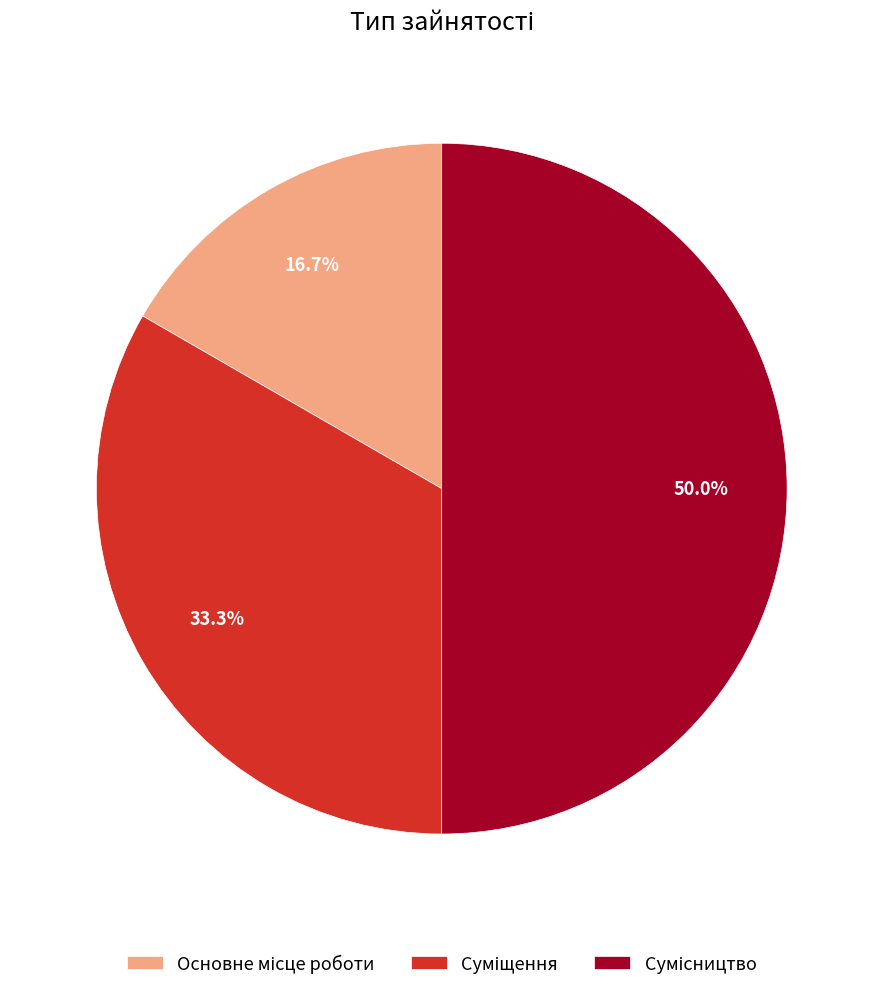

How many slices are in this pie chart?

3